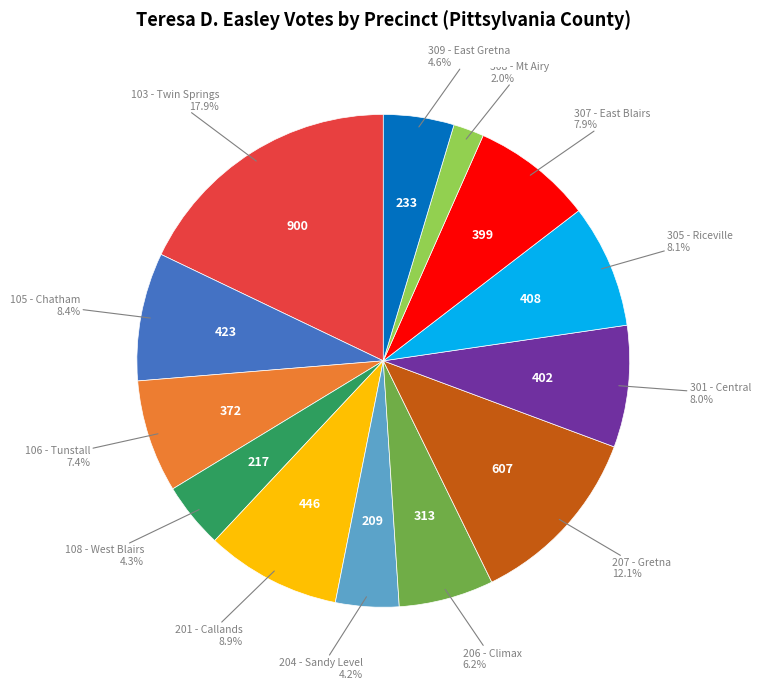

Is there any slice that represents more than half of the pie?

No